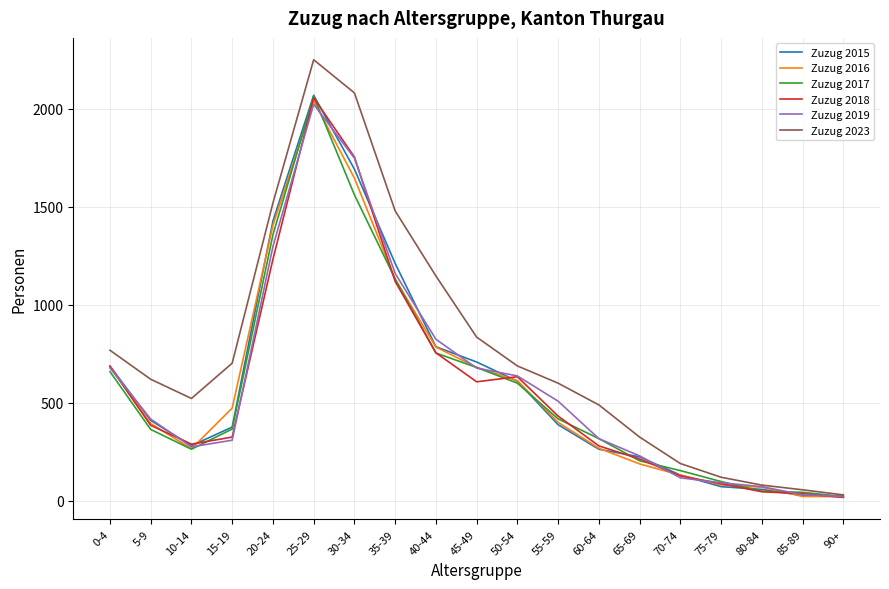

Which series changed the most between 15-19 and 60-64?

Zuzug 2023